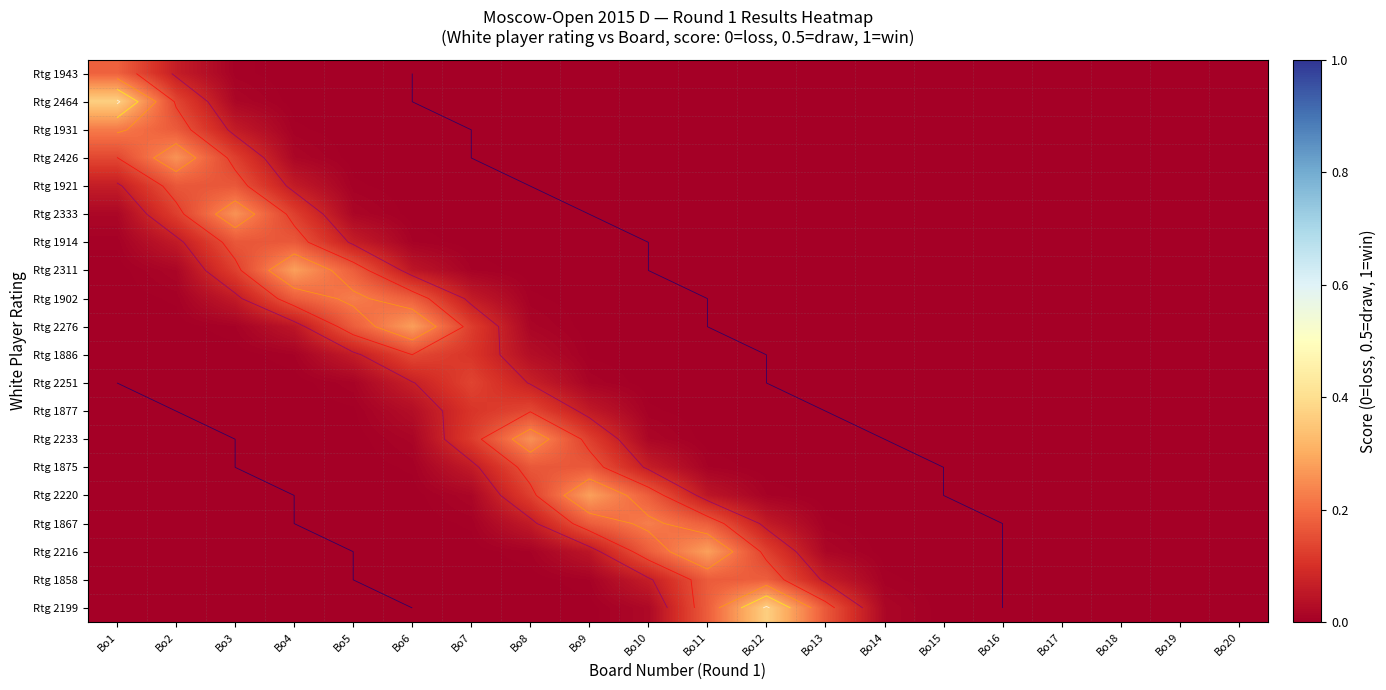

What is the difference between the highest and lowest values at Bo4?

0.3